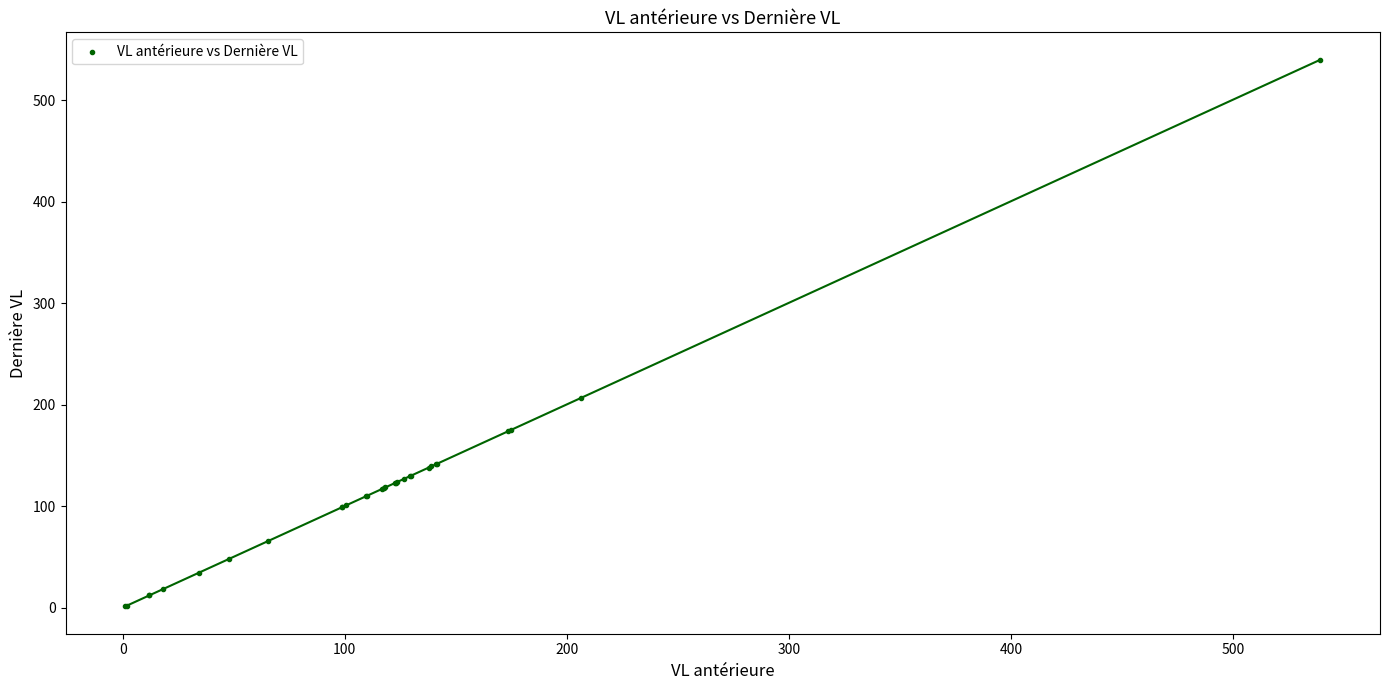

What Y value in the scatter plot is closest to 270?

206.3